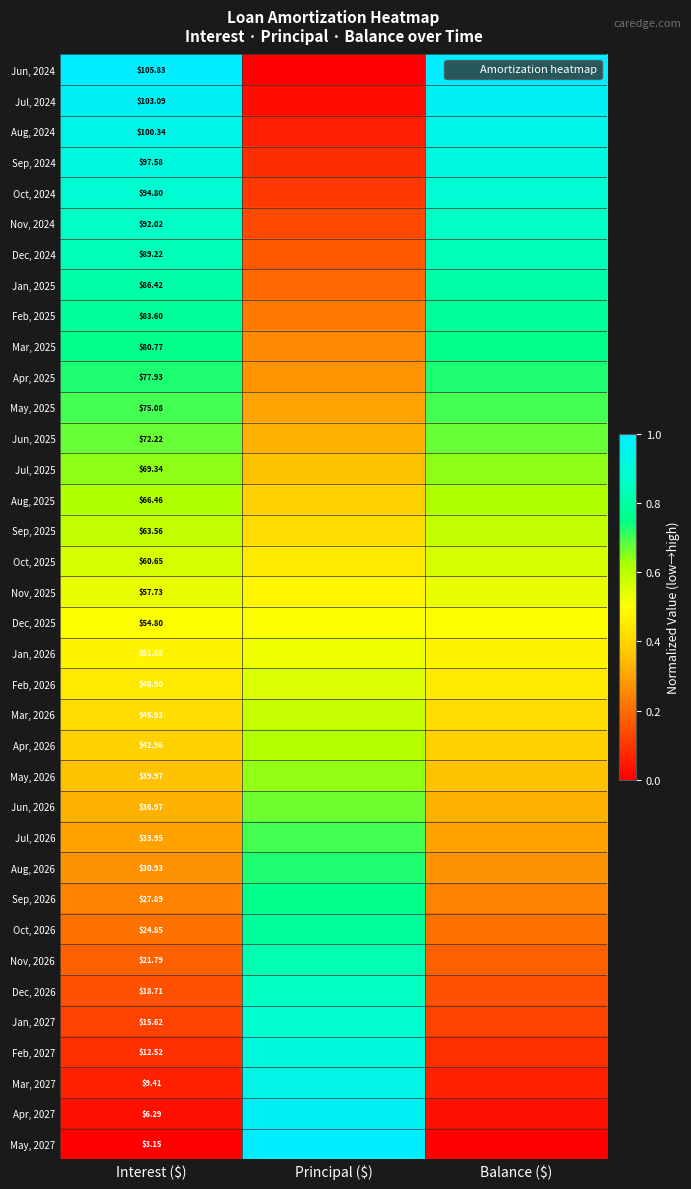

What is the maximum value for Oct, 2025?

0.6